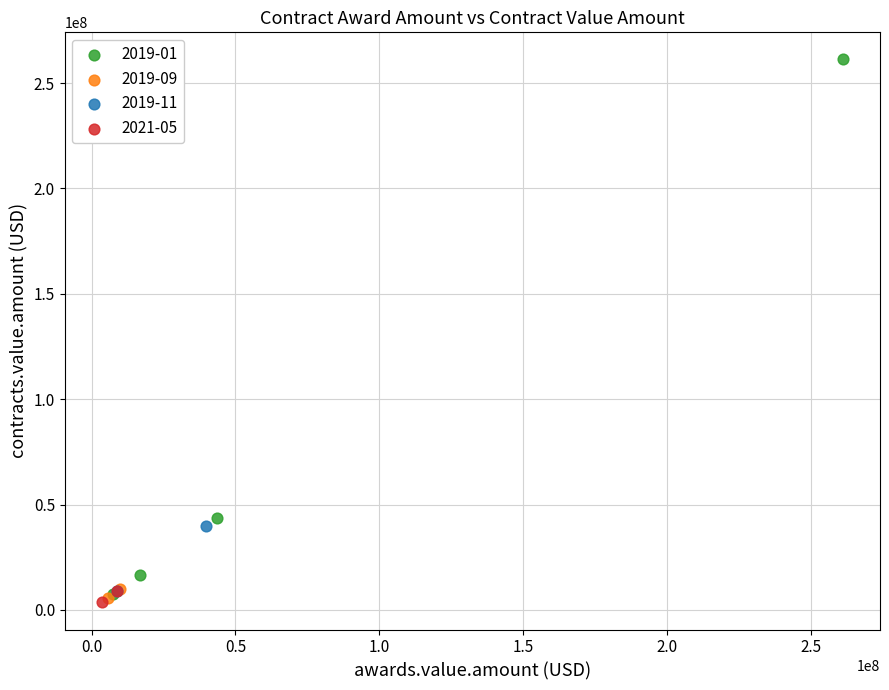

Which series contains the highest Y value?

2019-01